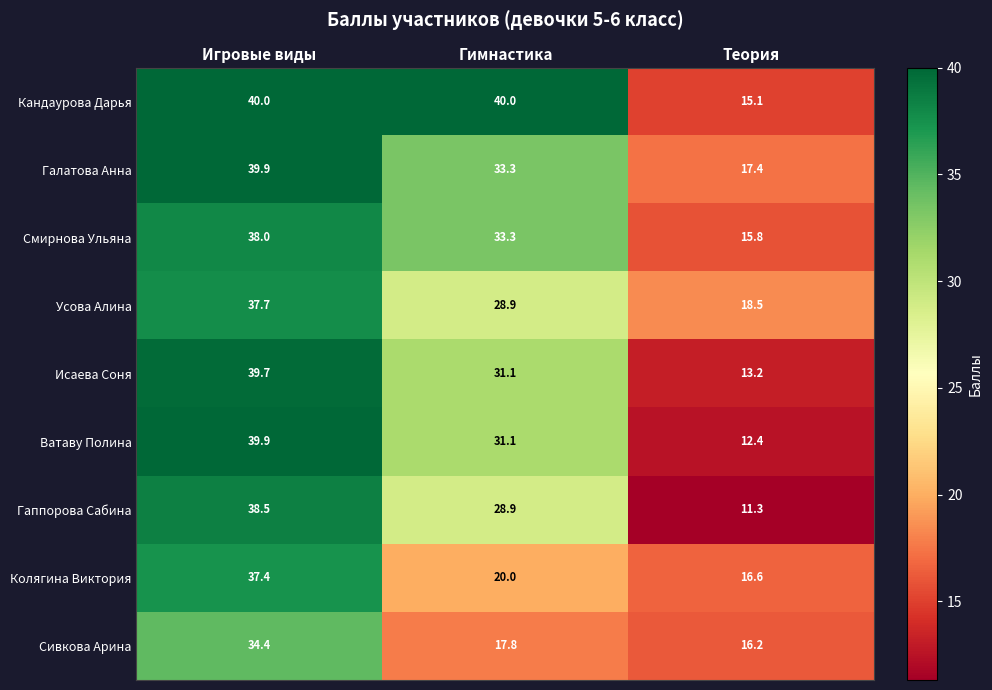

What is the sum of the Кандаурова Дарья values at Гимнастика and Теория?

55.1